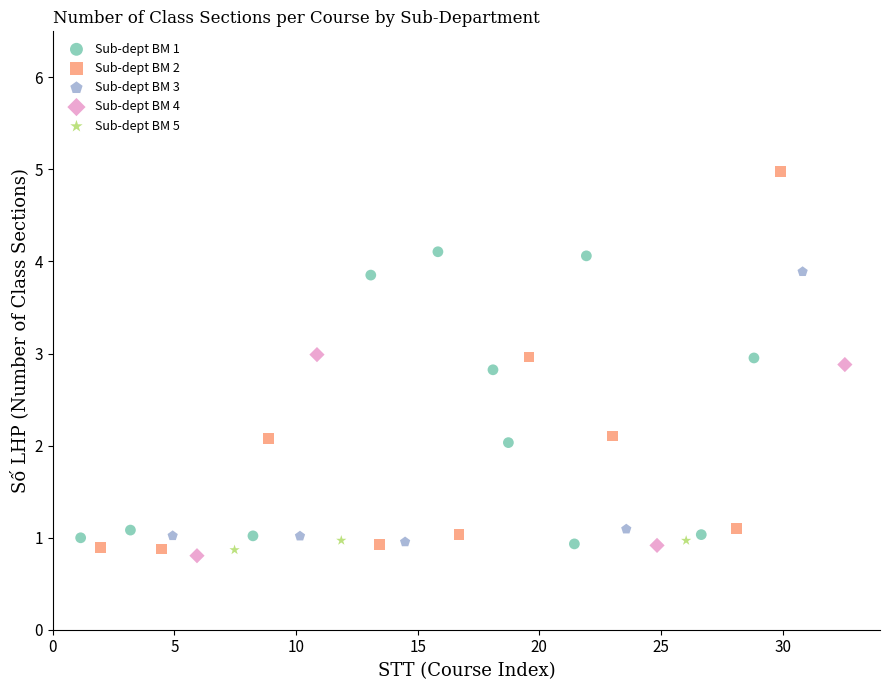

Which series has the largest Y range (max minus min)?

Sub-dept BM 2